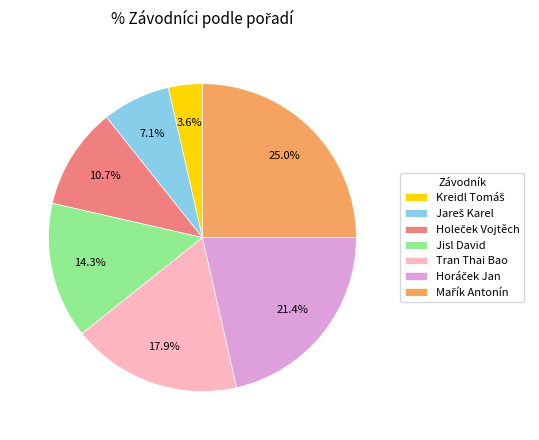

Is there any slice that represents more than half of the pie?

No